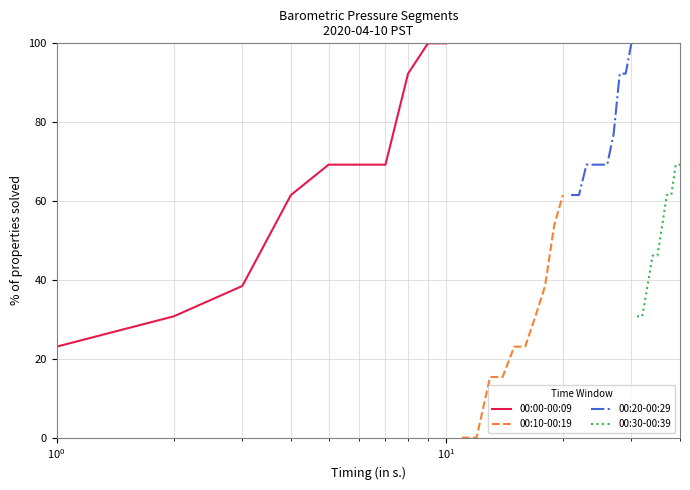

What is the minimum value for 00:00-00:09?

23.1